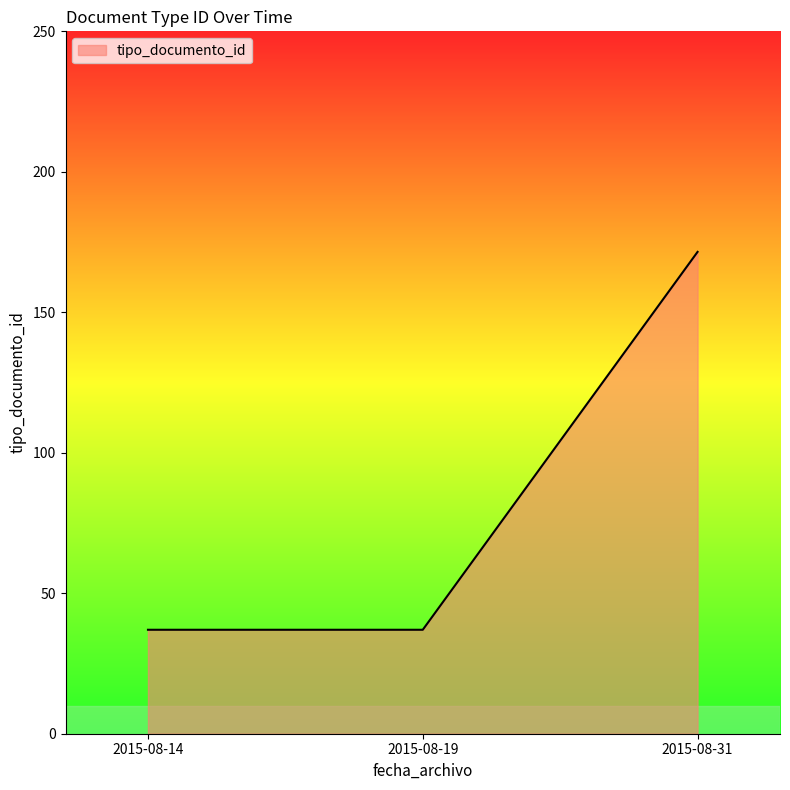

Approximately how many times larger is the value at 2015-08-31 compared to 2015-08-19?

4.6